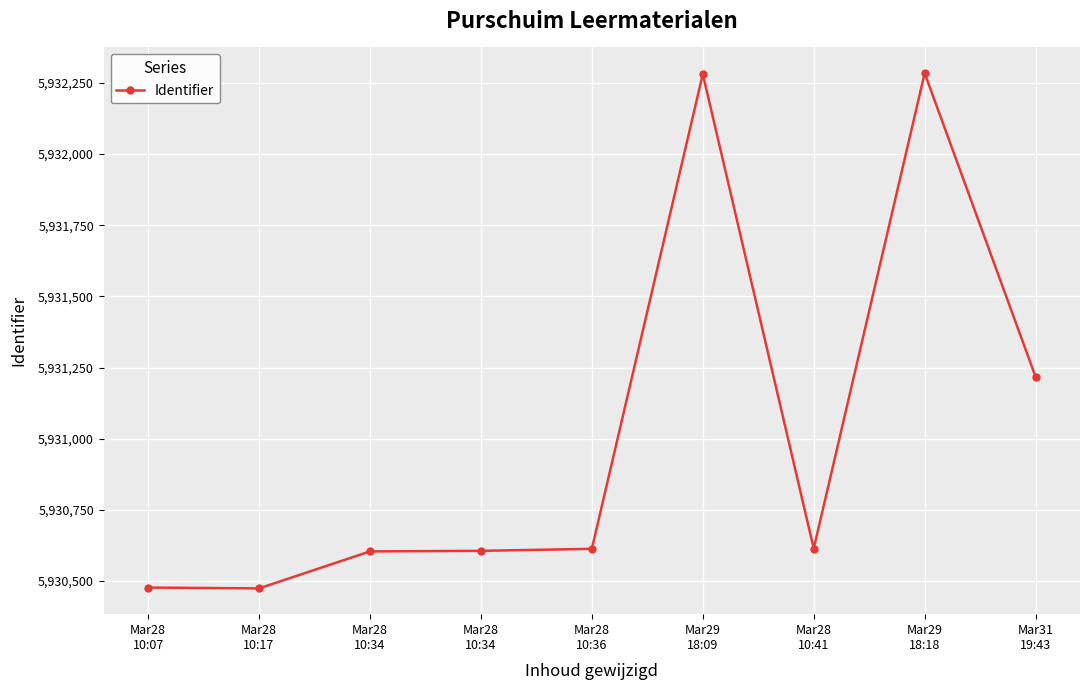

How many data points are less than 5930613?

4